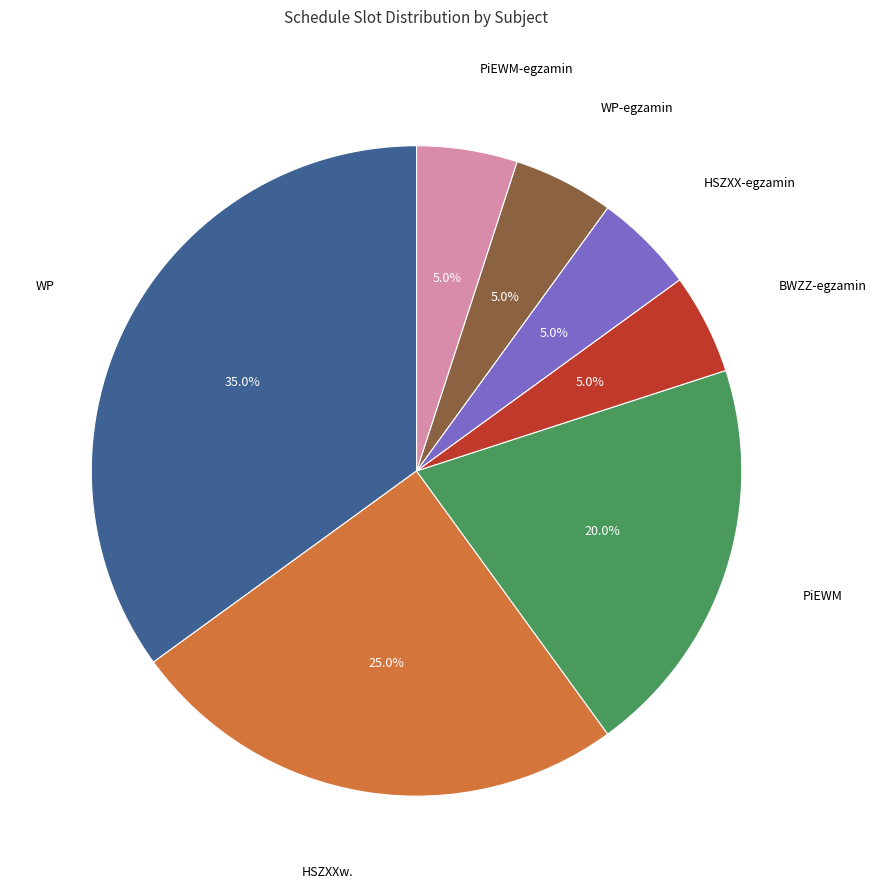

Is there a majority slice in this chart?

No